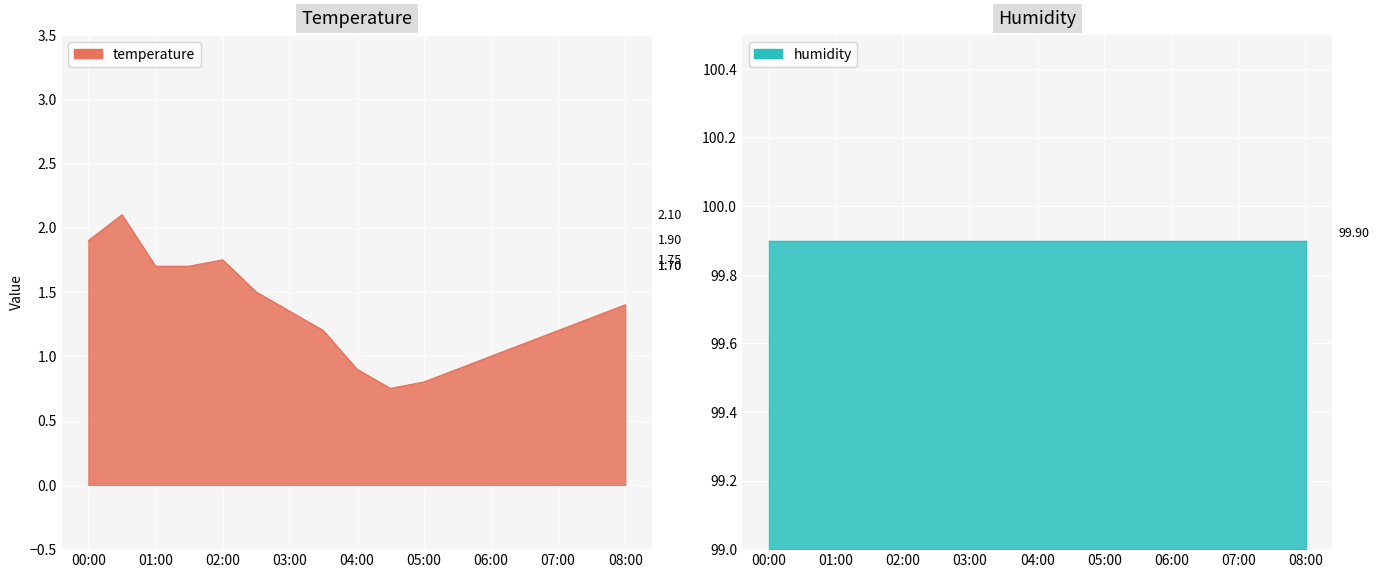

Reading left to right, extract all data points from this chart.

1.9	2.1	1.7	1.7	1.8	1.5	1.4	1.2	0.9	0.8	0.8	0.9	1.0	1.1	1.2	1.3	1.4